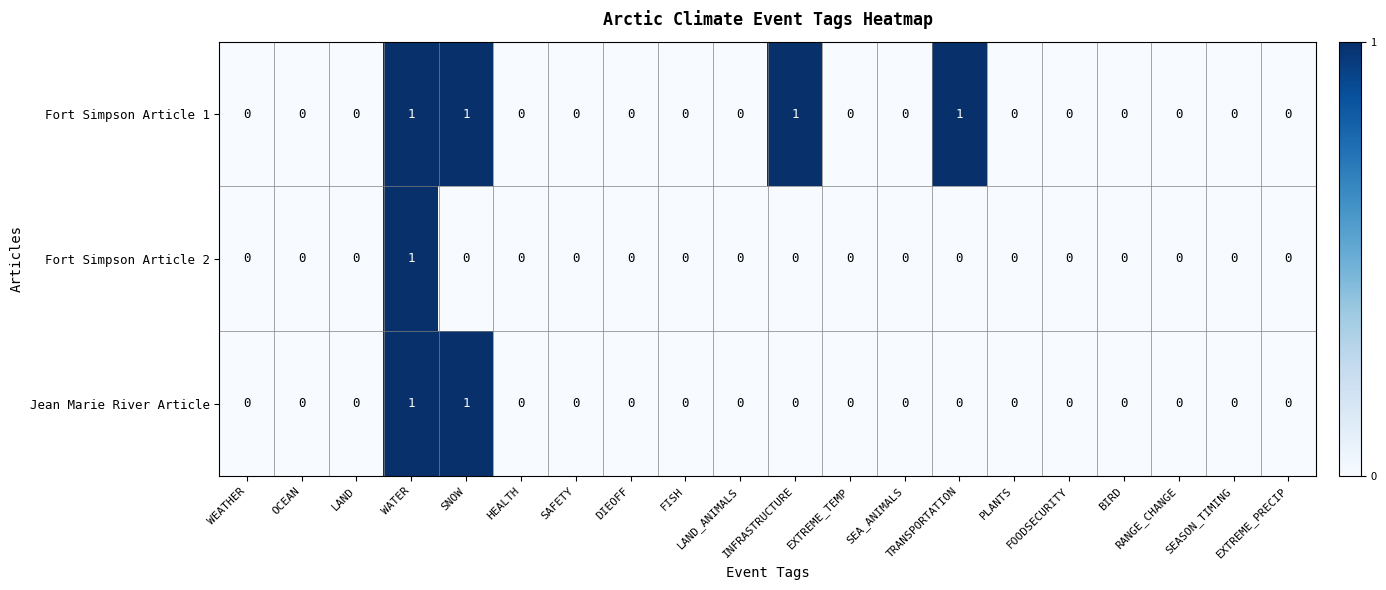

How many Fort Simpson Article 1 values are between 0 and 1?

20